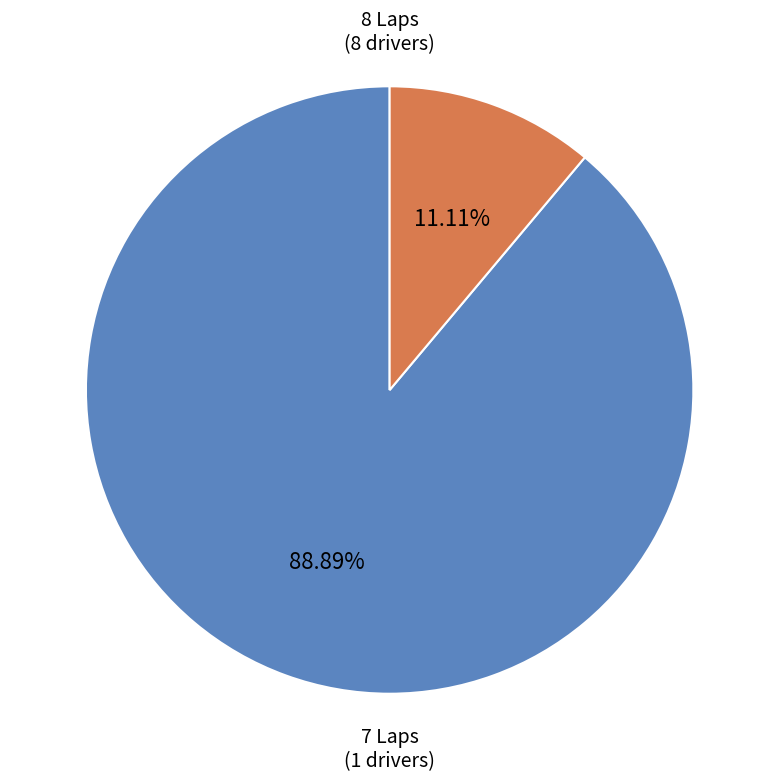

Rank the categories by value from highest to lowest.

8 Laps, 7 Laps